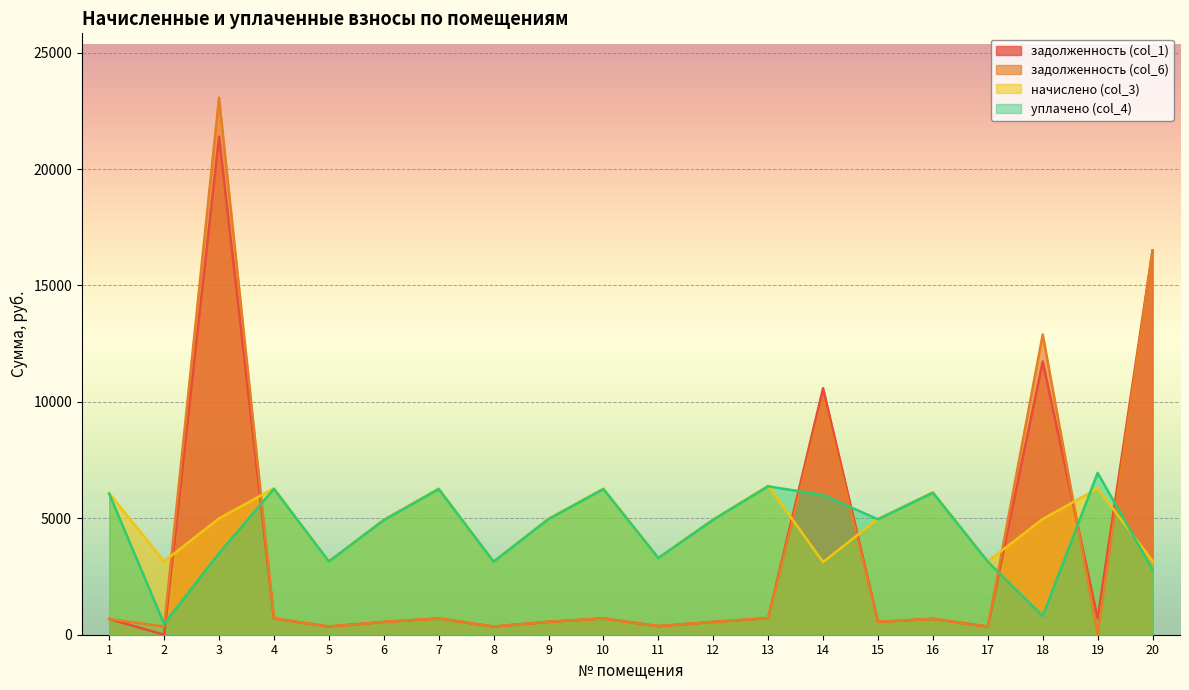

What is the average value of the задолженность (col_1) series?

3435.2